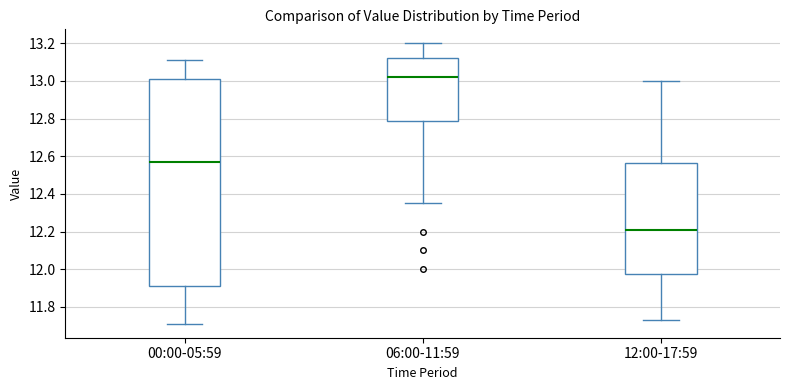

Where is the upper edge of the box for 12:00-17:59 on the y-axis? The values are not printed on the chart, so give them approximately, as read against the axis.

12.56